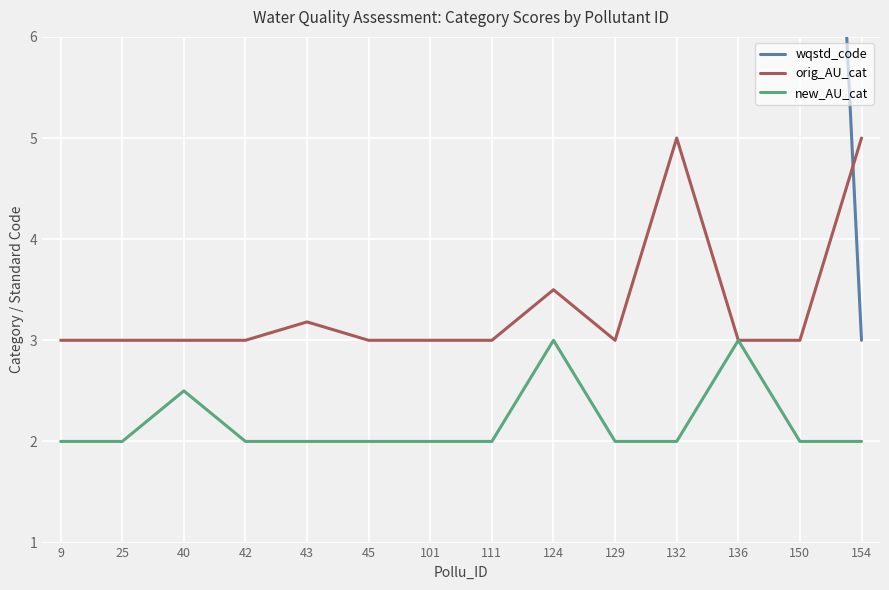

Read the wqstd_code value at 42.

15.0